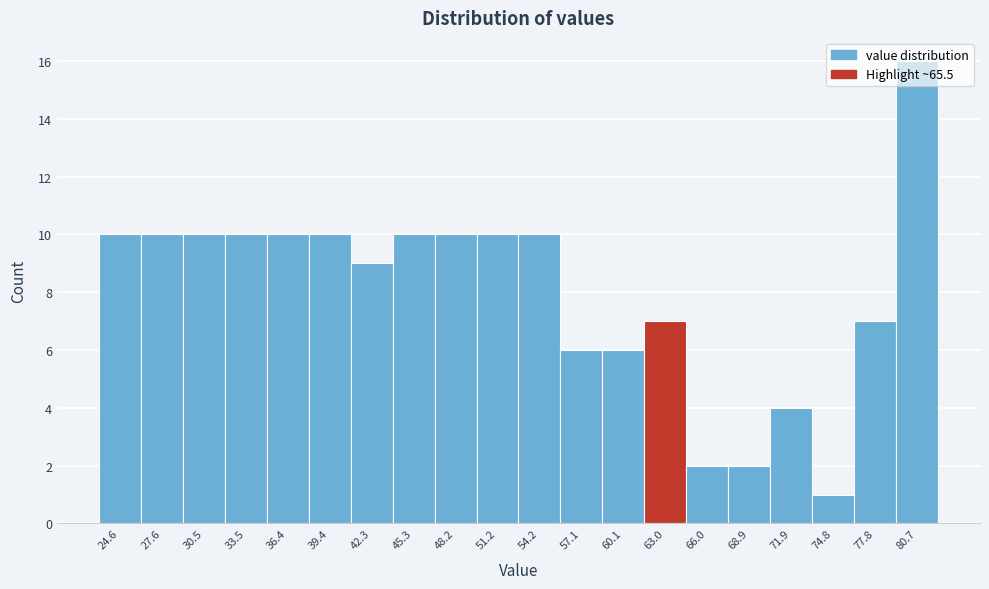

What is the sum of all values?

160